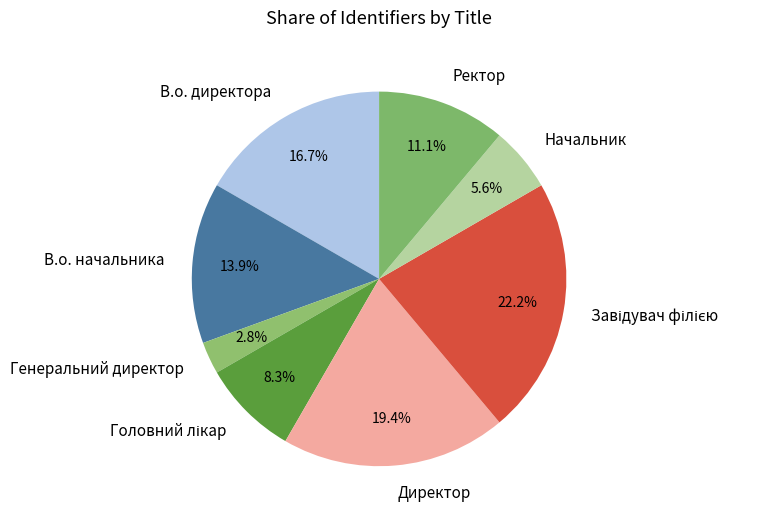

Do Генеральний директор and Начальник together represent more than half of the pie?

No